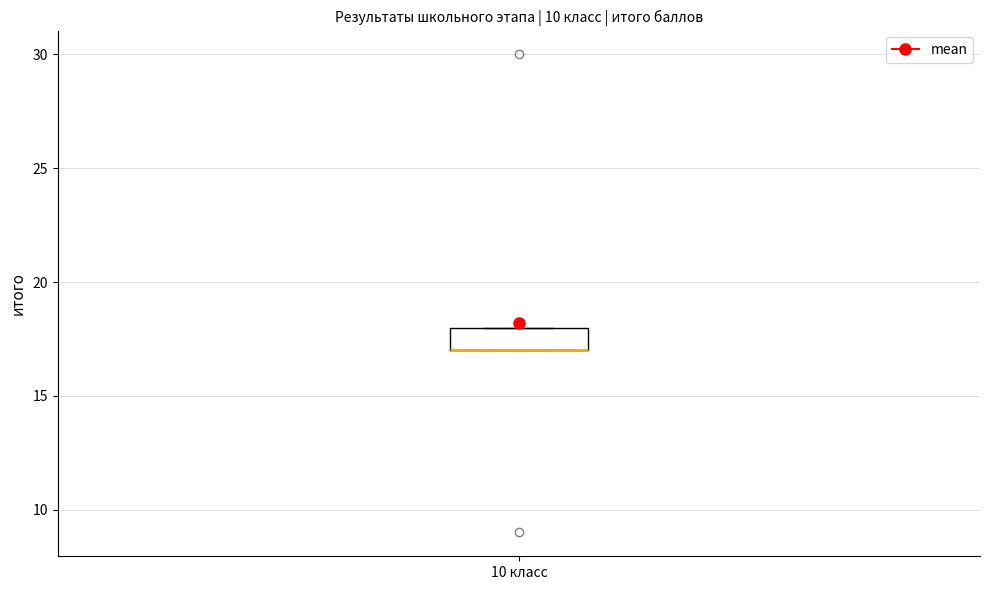

Read this box plot against the y-axis: the position of the median line, the range covered by the box, and the ends of both whiskers. The values are not printed on the chart, so give them approximately, as read against the axis.

median 17 (drawn on the box's lower edge), box 17 to 18, whiskers 17 to 18